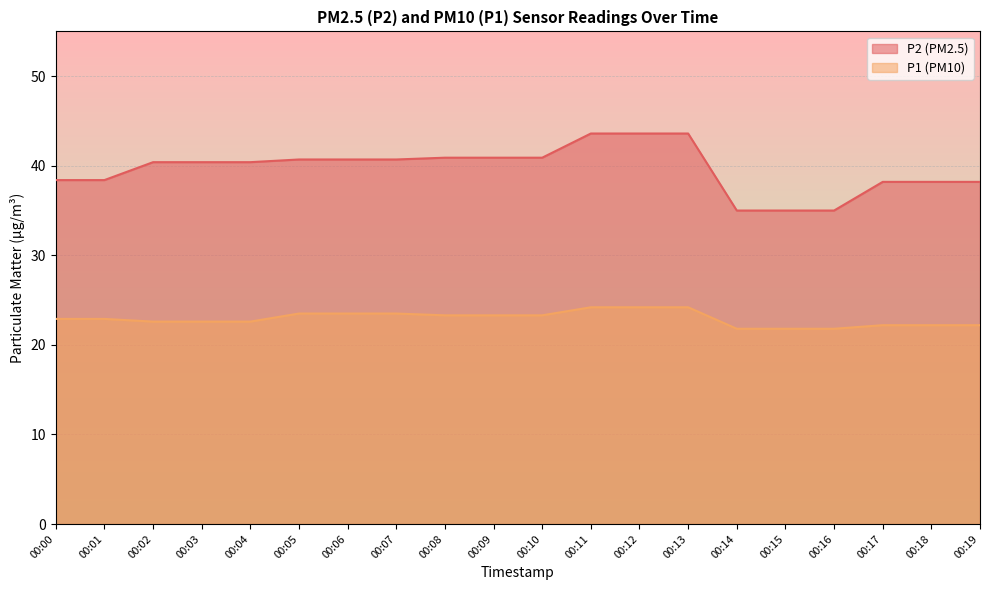

True or false: P2 has a value of 35.0 at 00:14.

True